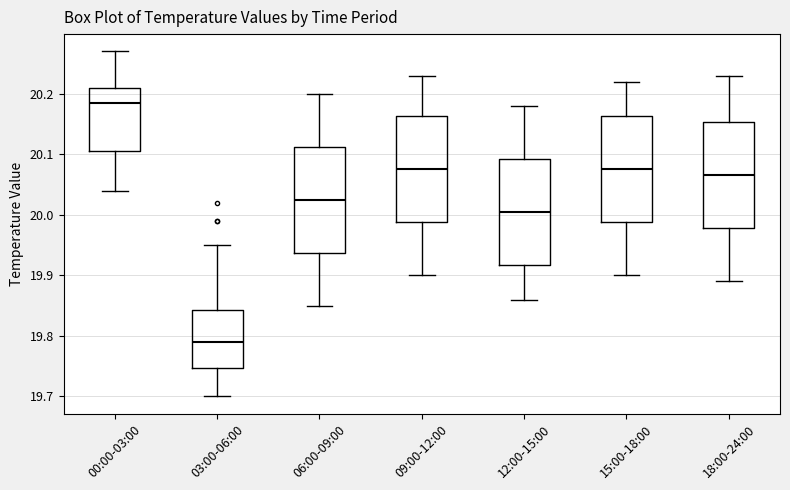

Reading left to right, read every box against the y-axis: the position of its median line, the range the box covers, and the ends of its whiskers. The values are not printed on the chart, so give them approximately, as read against the axis.

00:00-03:00: median 20.19, box 20.11 to 20.21, whiskers 20.04 to 20.27
03:00-06:00: median 19.79, box 19.75 to 19.84, whiskers 19.70 to 19.95
06:00-09:00: median 20.03, box 19.94 to 20.11, whiskers 19.85 to 20.20
09:00-12:00: median 20.08, box 19.99 to 20.16, whiskers 19.90 to 20.23
12:00-15:00: median 20.01, box 19.92 to 20.09, whiskers 19.86 to 20.18
15:00-18:00: median 20.08, box 19.99 to 20.16, whiskers 19.90 to 20.22
18:00-24:00: median 20.07, box 19.98 to 20.15, whiskers 19.89 to 20.23